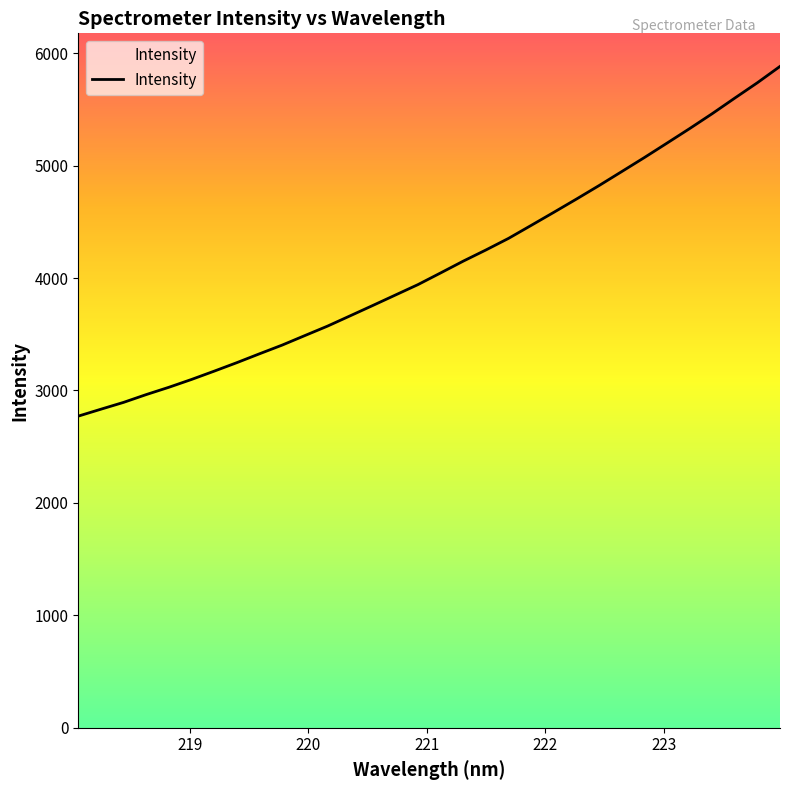

What position from the right is 218.8244?

28